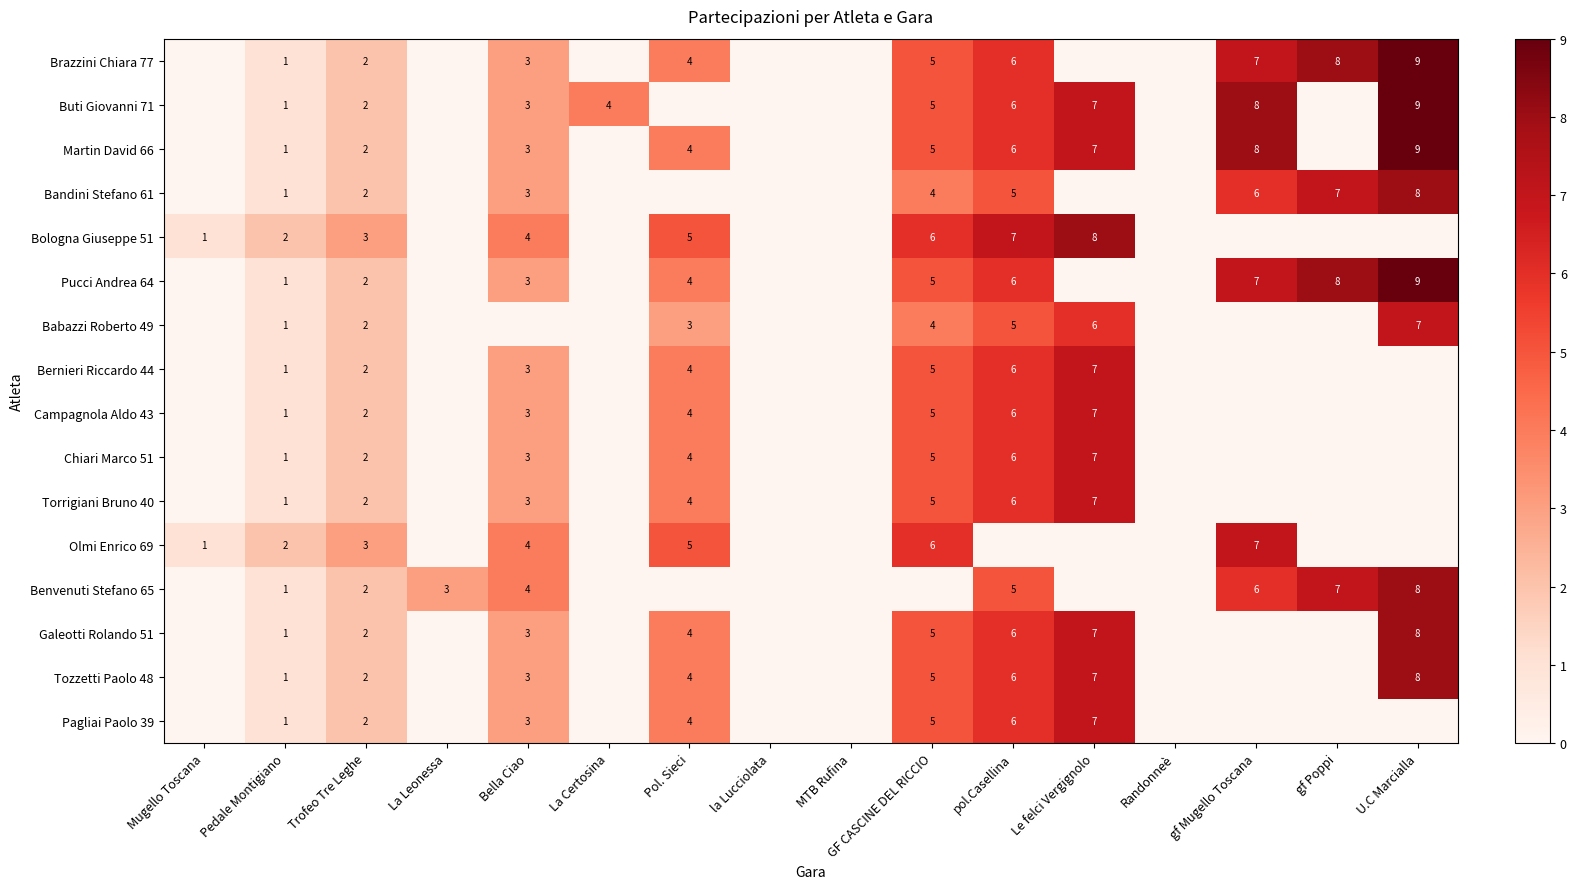

Is it true that Bologna Giuseppe 51 equals 5 at Pol. Sieci?

True